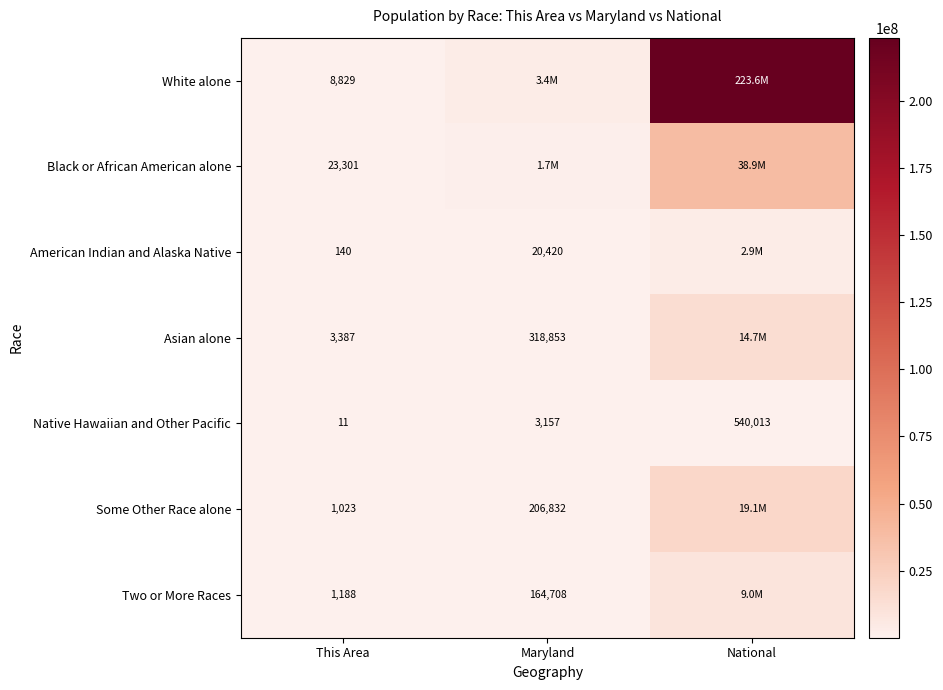

What value does the Native Hawaiian and Other Pacific series have at This Area, to the nearest 10?

10